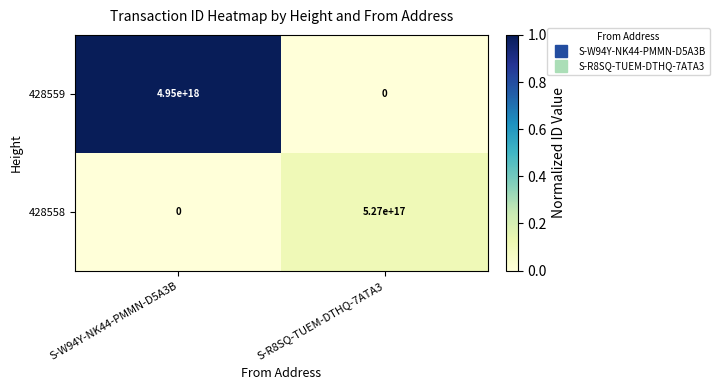

Is it true that 428558 equals 527000000000000000 at S-R8SQ-TUEM-DTHQ-7ATA3?

True